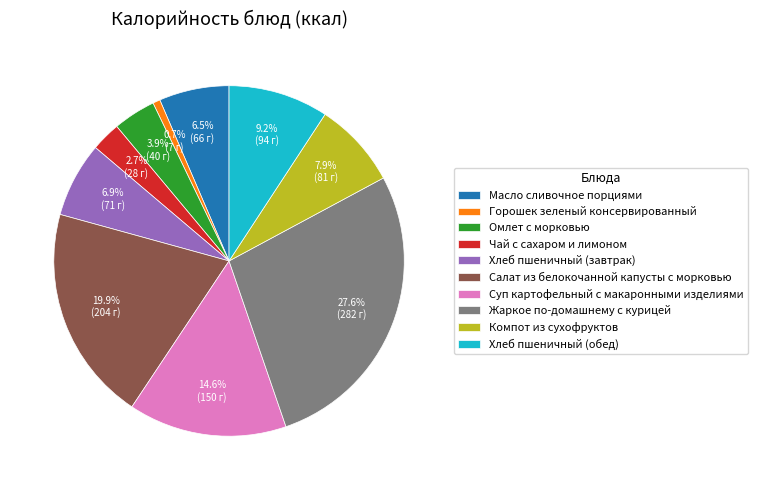

To the nearest percent, what is the combined percentage of Хлеб пшеничный (завтрак) and Салат из белокочанной капусты с морковью?

27%